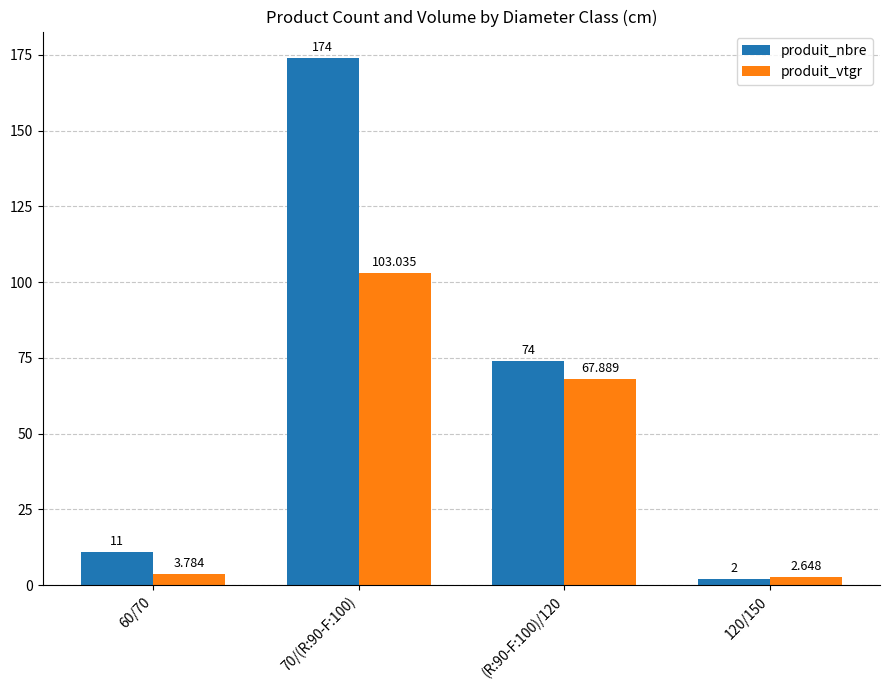

What is the difference between the produit_nbre values at (R:90-F:100)/120 and 70/(R:90-F:100)?

100.0